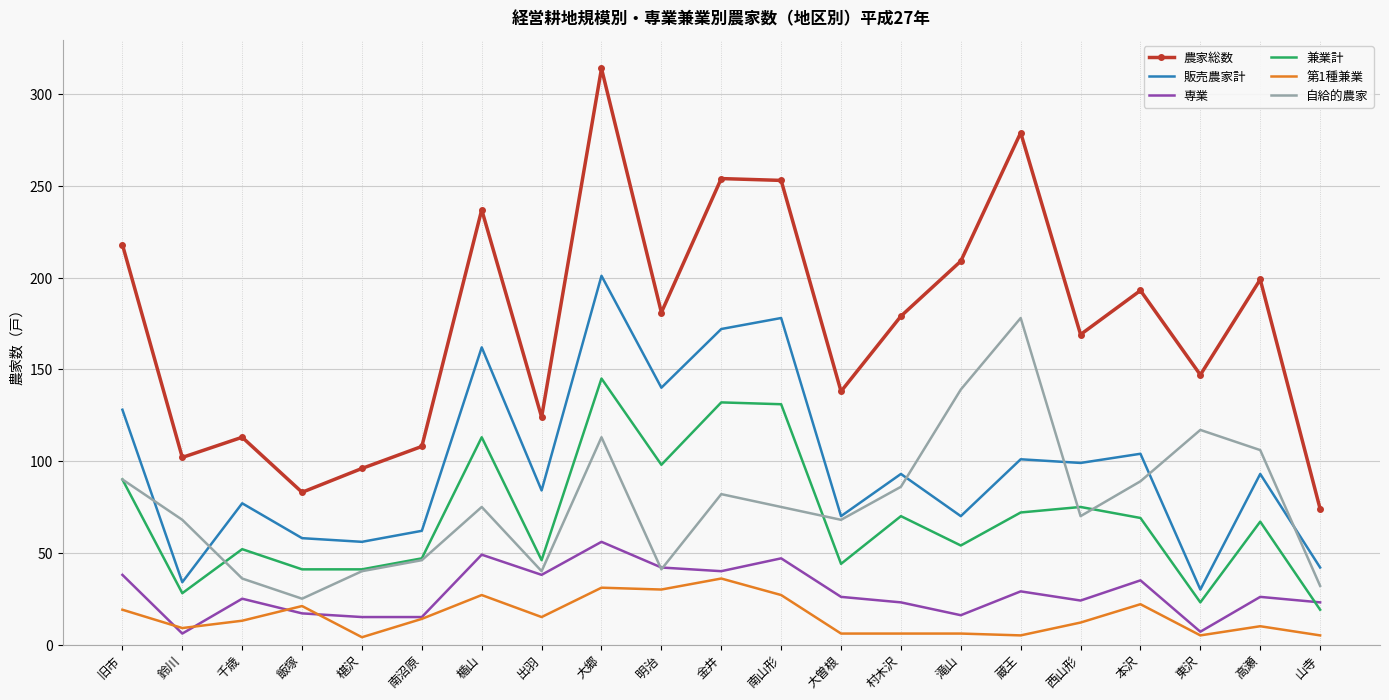

What are all the series names shown in the legend?

農家総数, 販売農家計, 専業, 兼業計, 第1種兼業, 自給的農家